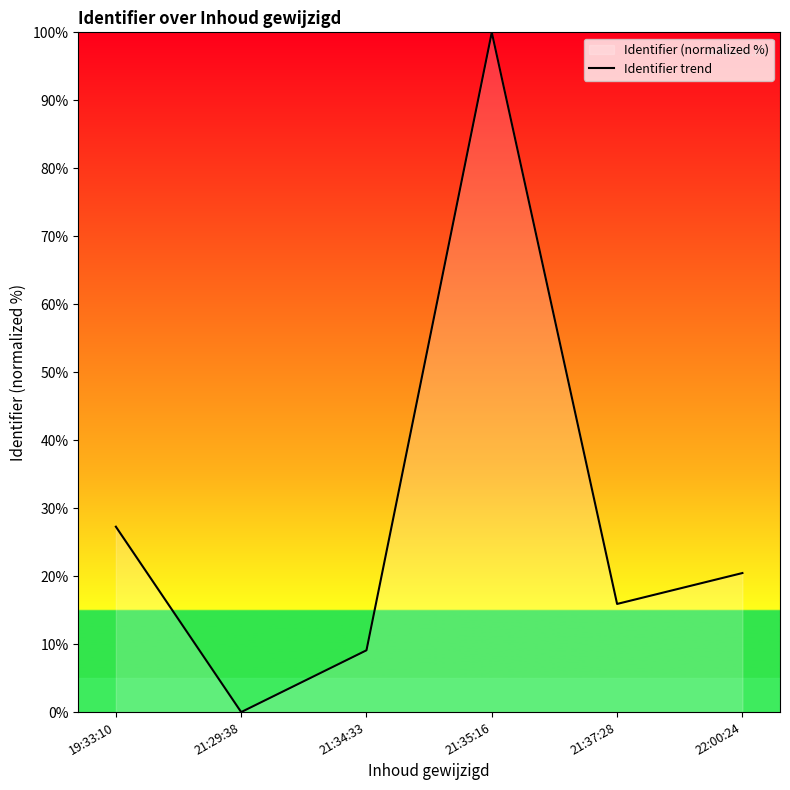

Which label corresponds to the smallest value in the chart?

21:29:38